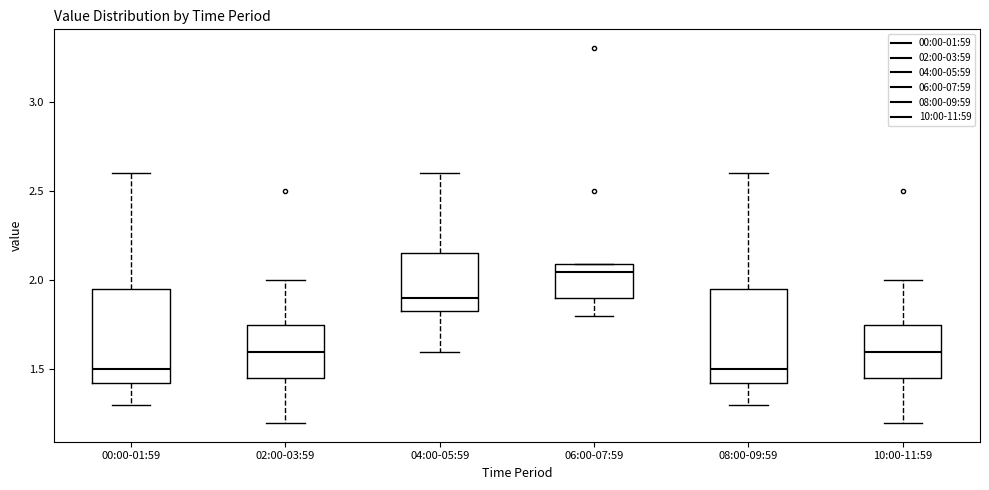

Reading left to right, transcribe this box plot: for each box, give where its median line is, the range the box spans, and where its two whiskers end, as read against the y-axis. The values are not printed on the chart, so give them approximately, as read against the axis.

00:00-01:59: median 1.50, box 1.45 to 1.95, whiskers 1.30 to 2.60
02:00-03:59: median 1.60, box 1.45 to 1.75, whiskers 1.20 to 2.00
04:00-05:59: median 1.90, box 1.85 to 2.15, whiskers 1.60 to 2.60
06:00-07:59: median 2.05, box 1.90 to 2.10, whiskers 1.80 to 2.10
08:00-09:59: median 1.50, box 1.45 to 1.95, whiskers 1.30 to 2.60
10:00-11:59: median 1.60, box 1.45 to 1.75, whiskers 1.20 to 2.00